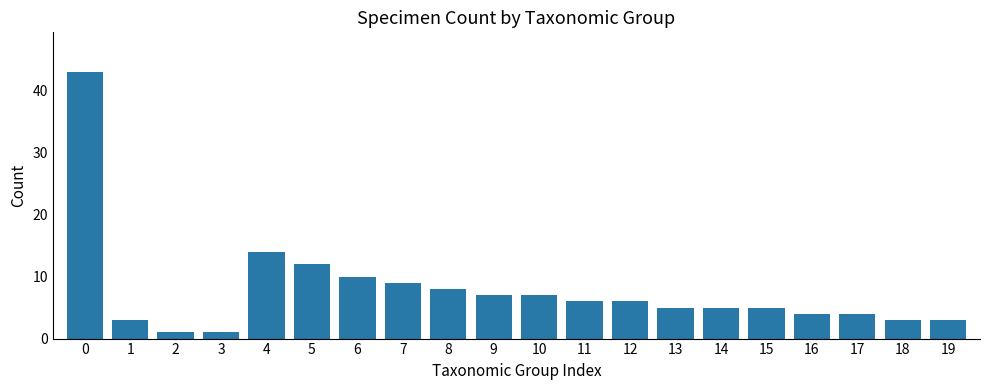

What is the value of the 15th bar from the left?

5